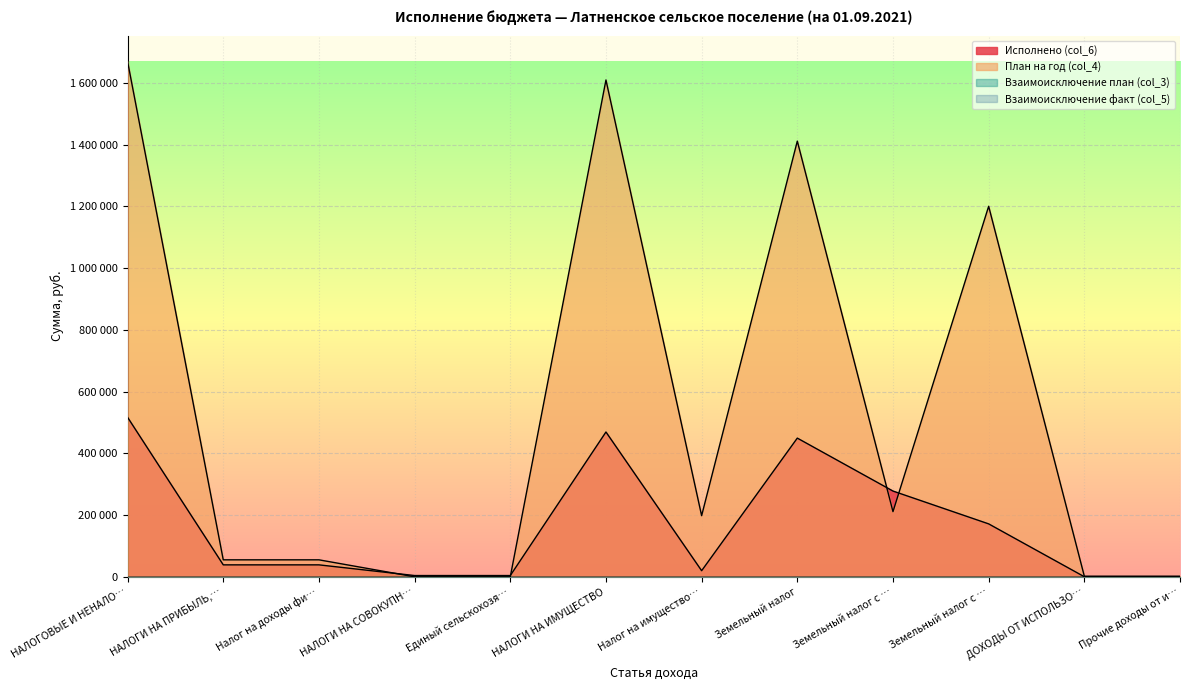

After their last crossing, which series has the higher values: Исполнено (col_6) or План на год (col_4)?

План на год (col_4)